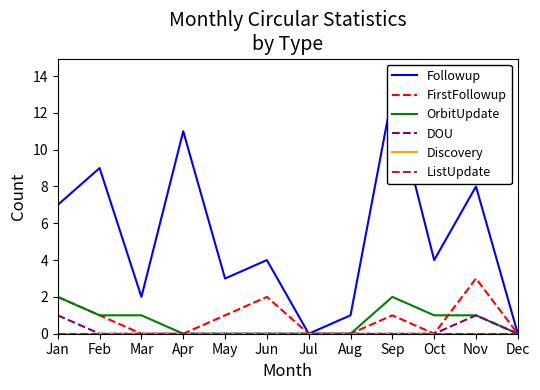

Reading left to right, list all the values displayed in this chart.

Followup: 7	9	2	11	3	4	0	1	13	4	8	0
FirstFollowup: 2	1	0	0	1	2	0	0	1	0	3	0
OrbitUpdate: 2	1	1	0	0	0	0	0	2	1	1	0
DOU: 1	0	0	0	0	0	0	0	0	0	1	0
Discovery: 0	0	0	0	0	0	0	0	0	0	0	0
ListUpdate: 0	0	0	0	0	0	0	0	0	0	0	0